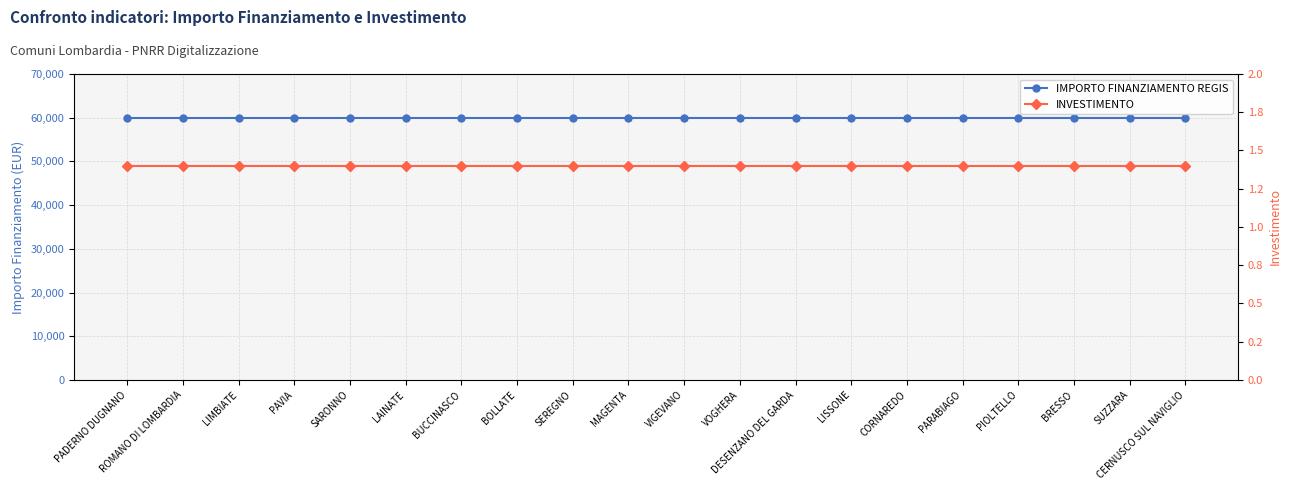

Which label corresponds to the largest value in the chart?

PADERNO DUGNANO